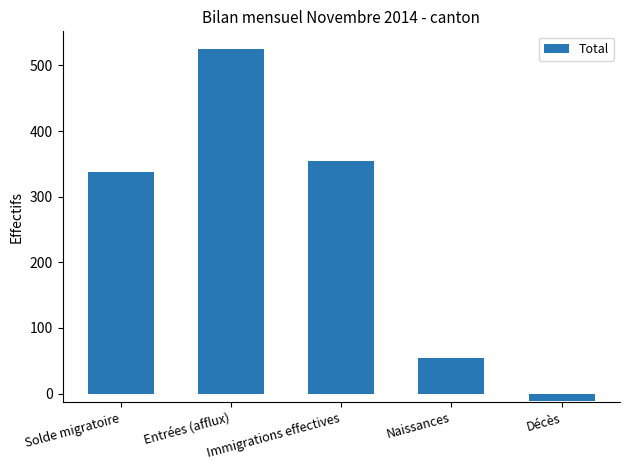

Read the value at Solde migratoire.

338